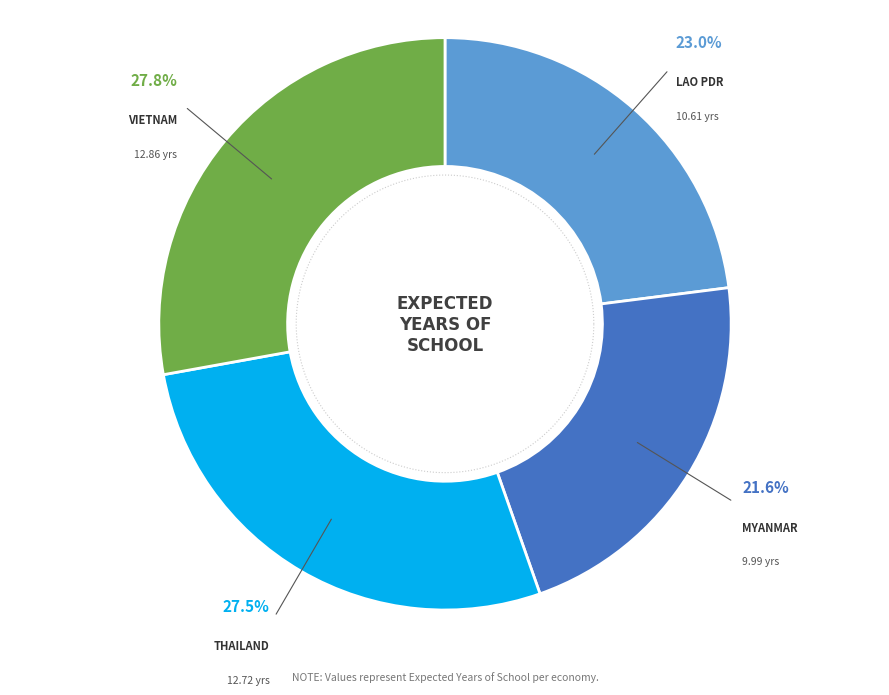

Count the number of slices in the pie.

4